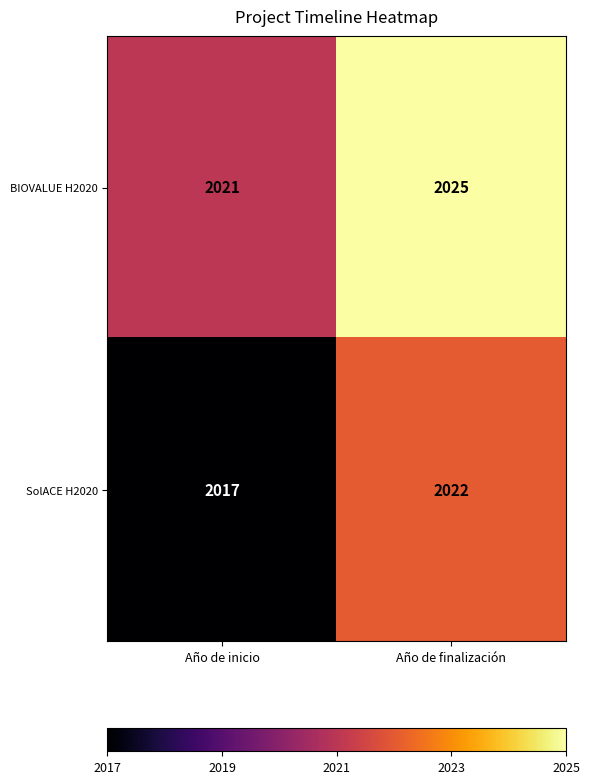

How many series are shown in this chart?

2